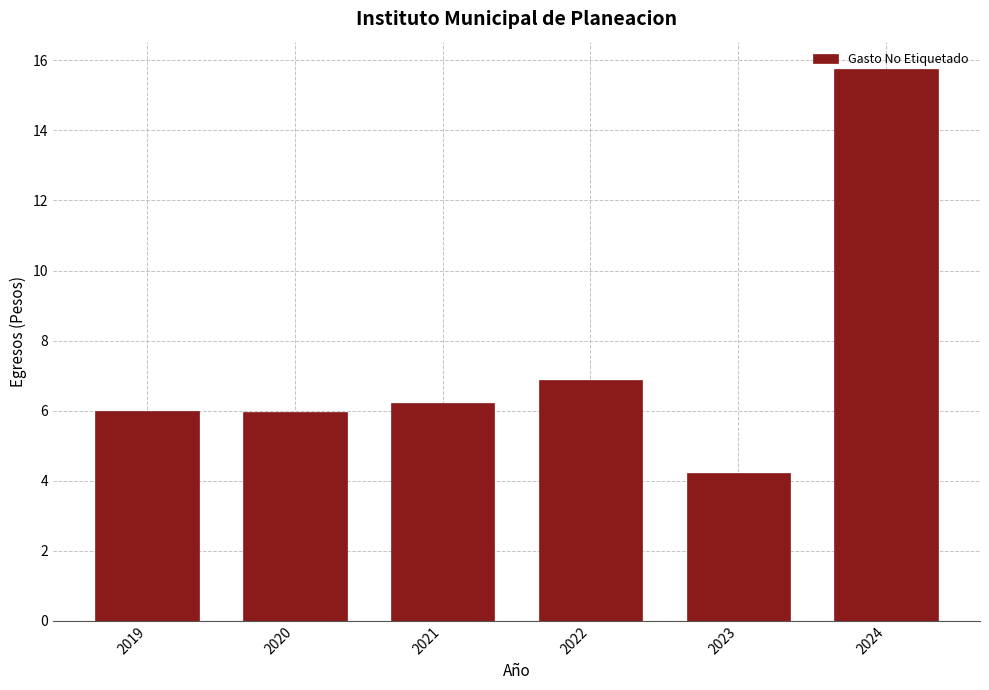

What value does the data have at 2023?

4.2